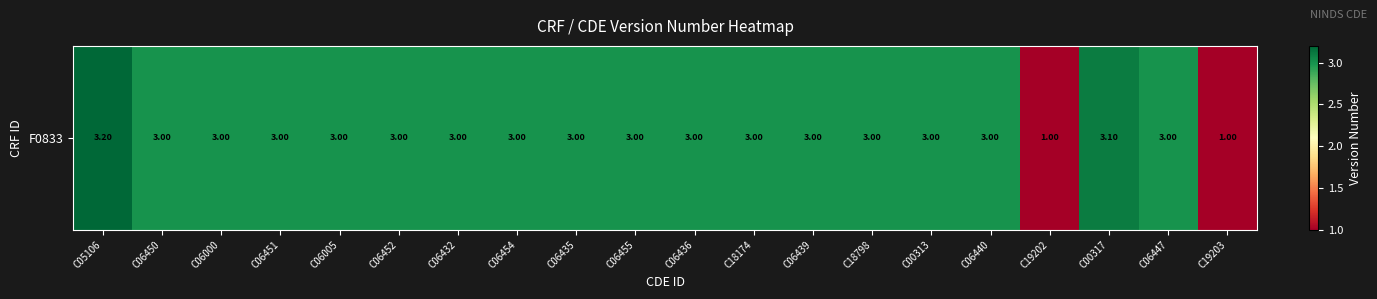

The chart shows a value of 1.9 at C06450. True or false?

False